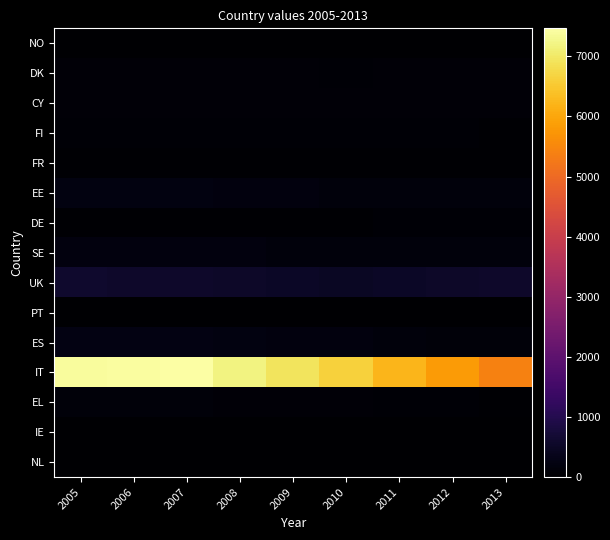

Between 2006 and 2007, which series saw the biggest shift?

IT